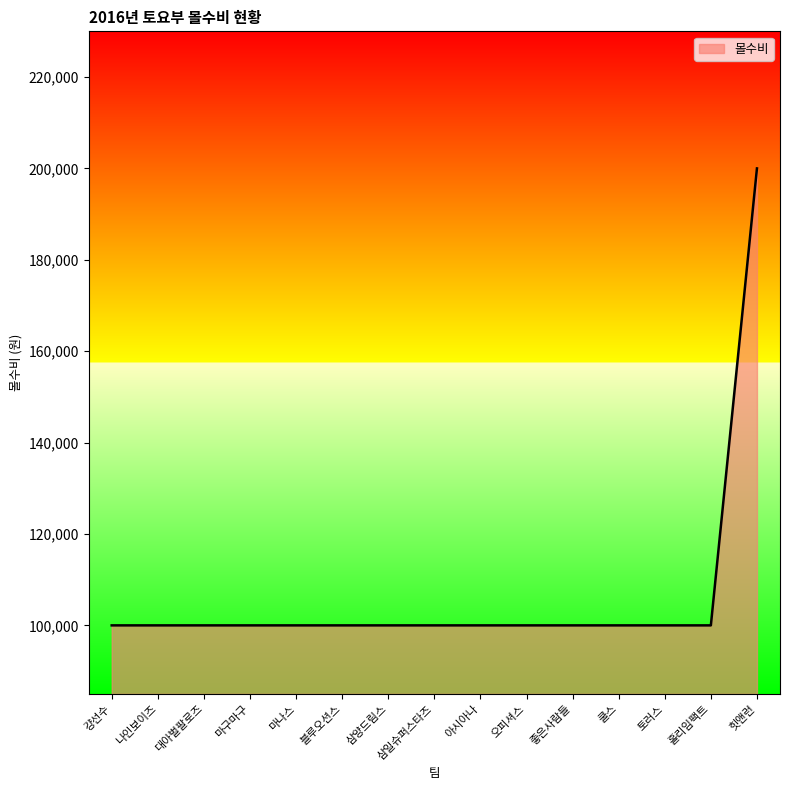

How many series are shown in this chart?

1